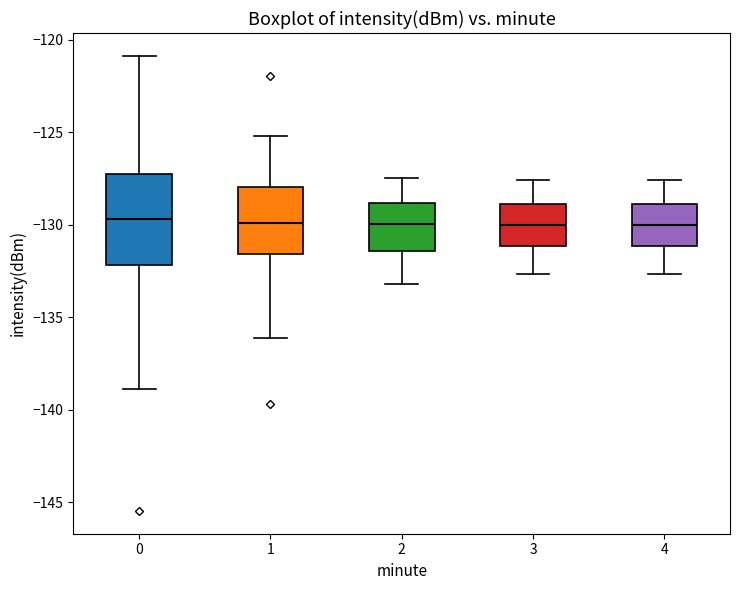

Reading left to right, transcribe this box plot: for each box, give where its median line is, the range the box spans, and where its two whiskers end, as read against the y-axis. The values are not printed on the chart, so give them approximately, as read against the axis.

0: median -129.5, box -132.0 to -127.5, whiskers -139.0 to -121.0
1: median -130.0, box -131.5 to -128.0, whiskers -136.0 to -125.0
2: median -130.0, box -131.5 to -129.0, whiskers -133.0 to -127.5
3: median -130.0, box -131.0 to -129.0, whiskers -132.5 to -127.5
4: median -130.0, box -131.0 to -129.0, whiskers -132.5 to -127.5